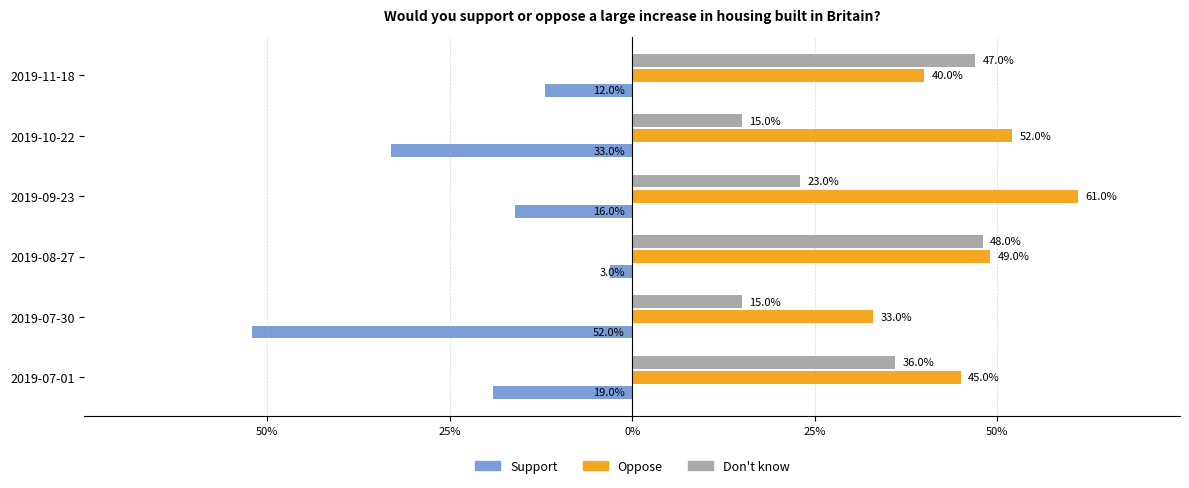

Reading right to left, extract all data points from this chart.

Support: -0.1	-0.3	-0.2	-0.0	-0.5	-0.2
Oppose: 0.4	0.5	0.6	0.5	0.3	0.5
Don't know: 0.5	0.1	0.2	0.5	0.1	0.4